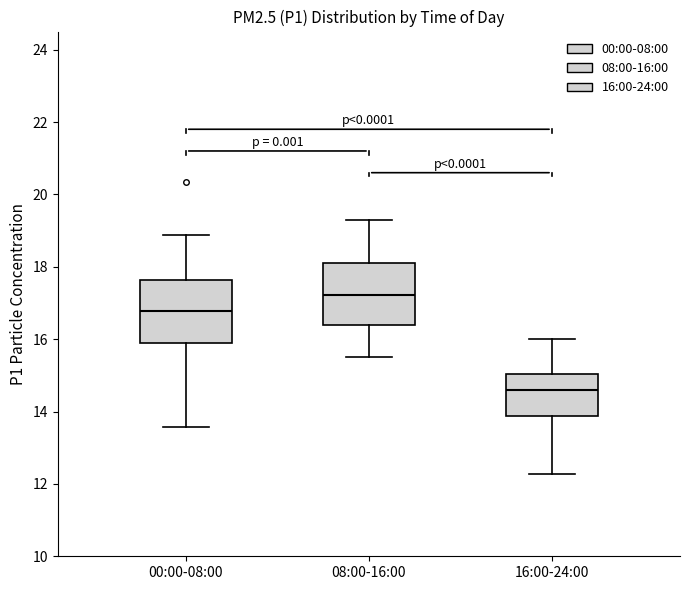

Reading left to right, read every box against the y-axis: the position of its median line, the range the box covers, and the ends of its whiskers. The values are not printed on the chart, so give them approximately, as read against the axis.

00:00-08:00: median 16.8, box 15.8 to 17.6, whiskers 13.6 to 18.8
08:00-16:00: median 17.2, box 16.4 to 18.2, whiskers 15.6 to 19.4
16:00-24:00: median 14.6, box 13.8 to 15.0, whiskers 12.2 to 16.0